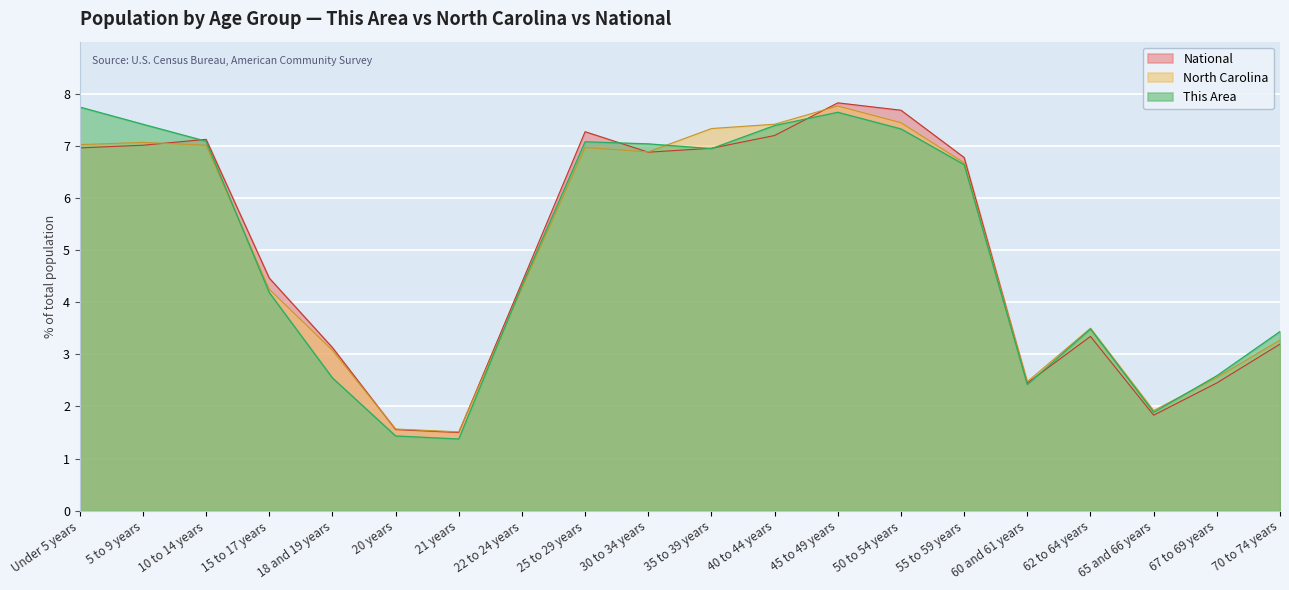

Where is This Area nearest to the value 4?

15 to 17 years